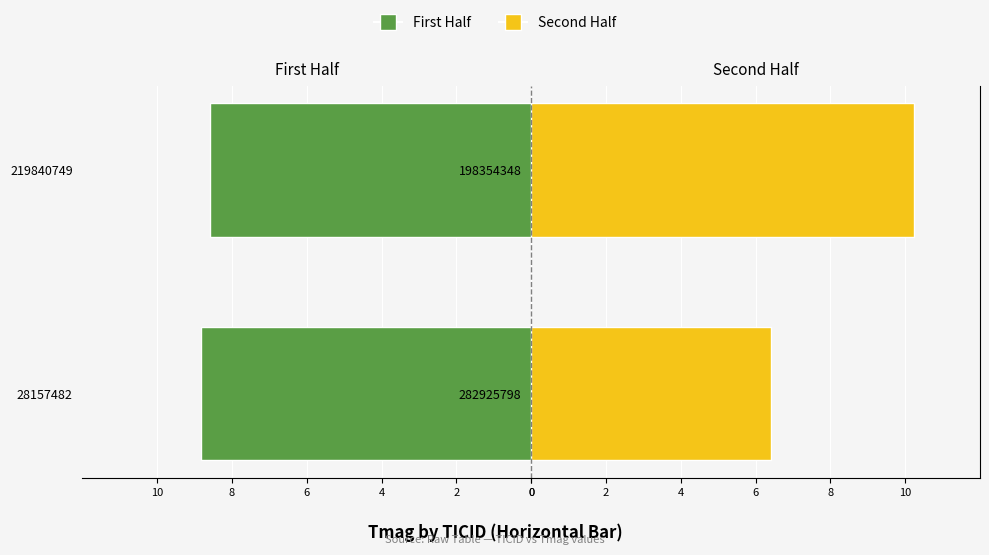

Read the First Half value at 219840749.

-8.6